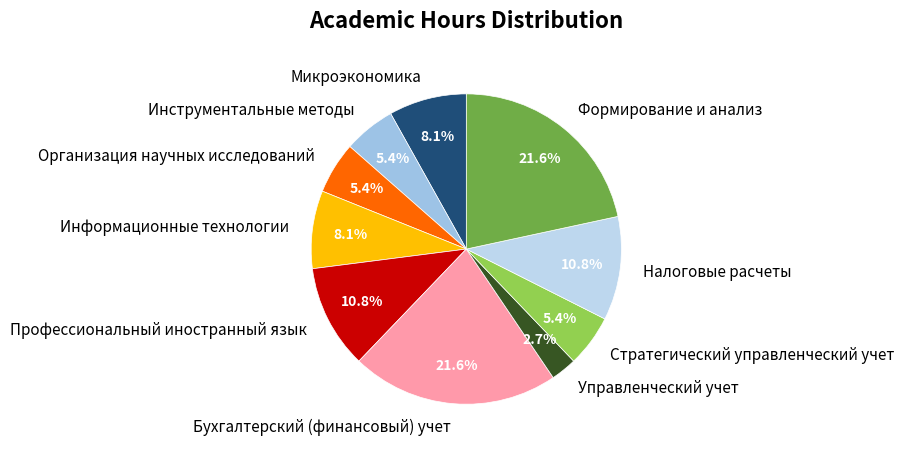

Between Управленческий учет and Инструментальные методы, which is larger?

Инструментальные методы